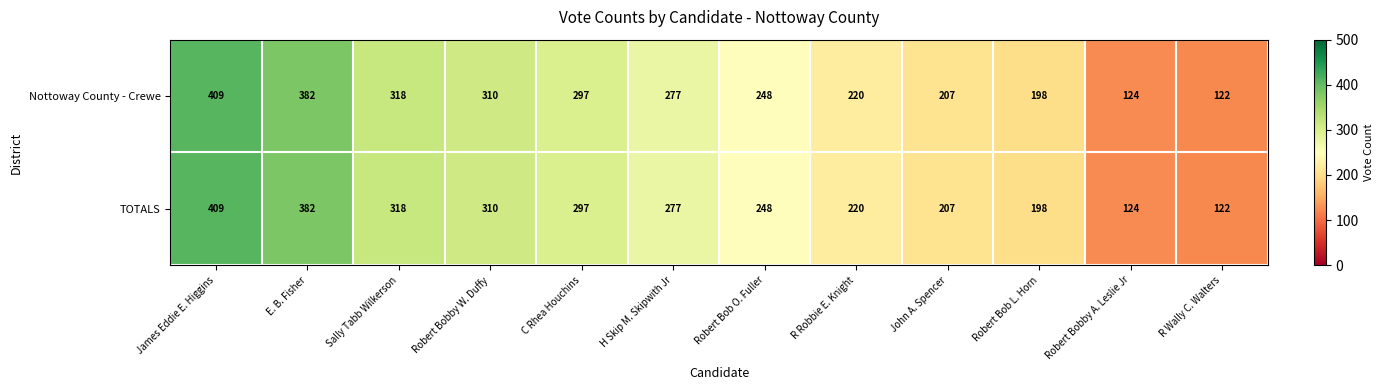

Which label corresponds to the smallest value in the chart?

R Wally C. Walters